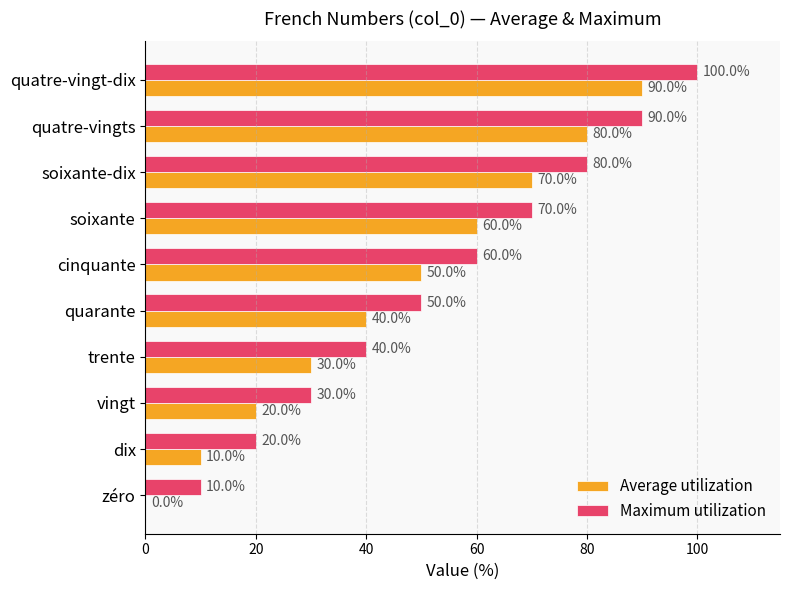

At which label is Maximum utilization closest to 55?

quarante